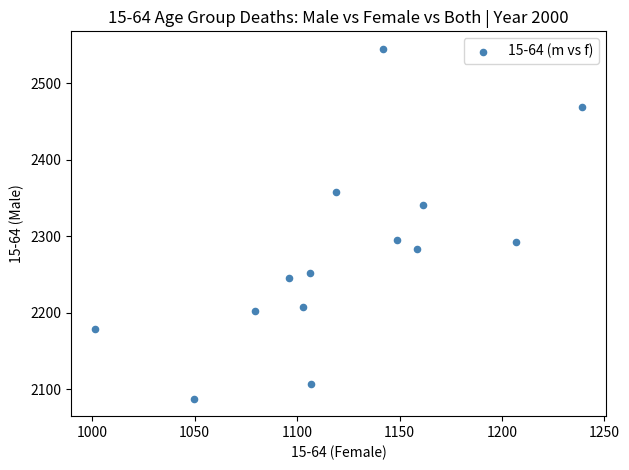

What is the range of X values (max minus min)?

237.4